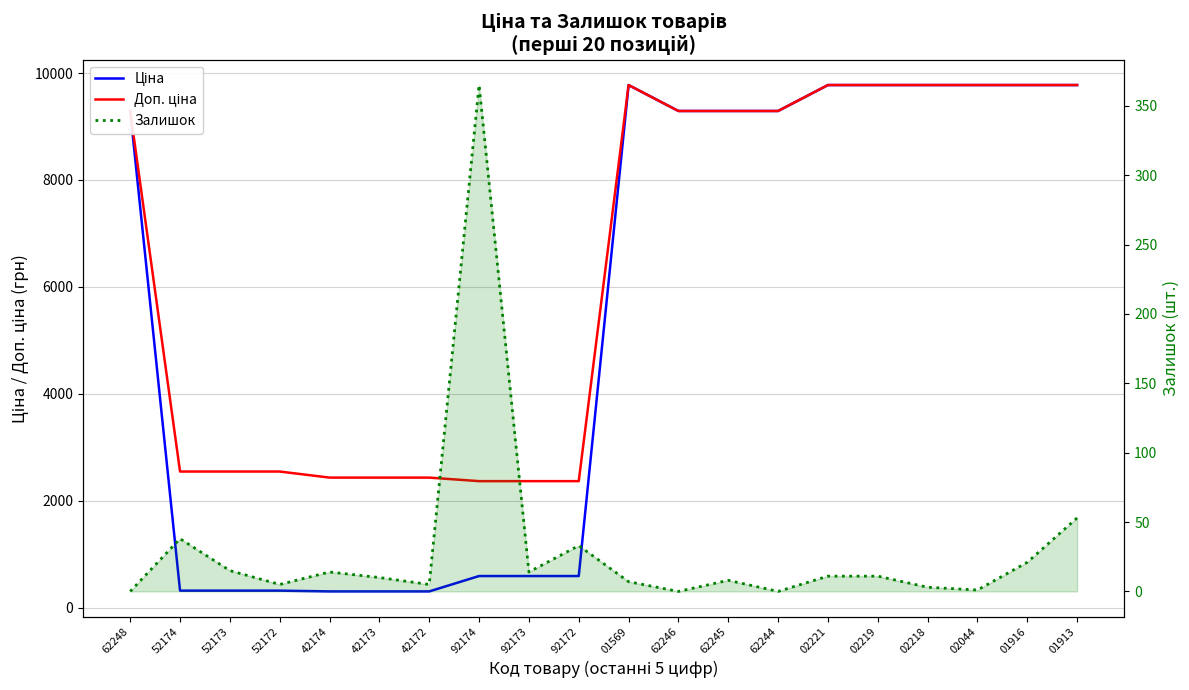

True or false: Ціна and Залишок cross at least once.

False